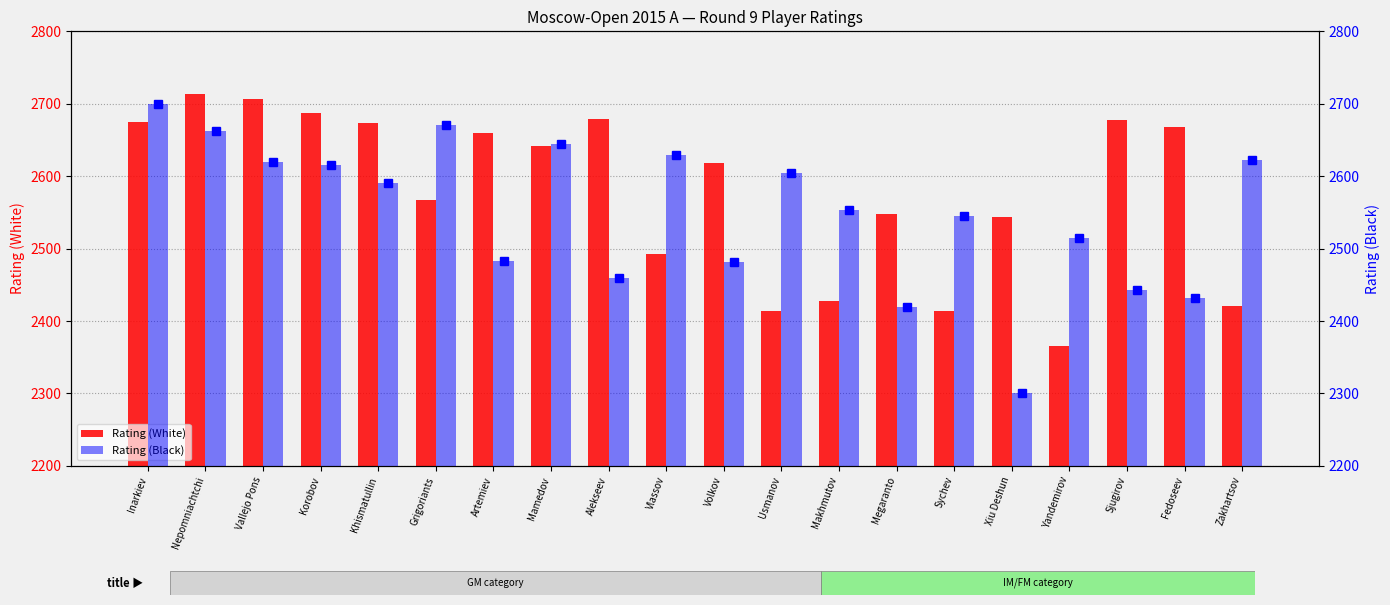

What is the difference between the highest and lowest values at Megaranto?

128